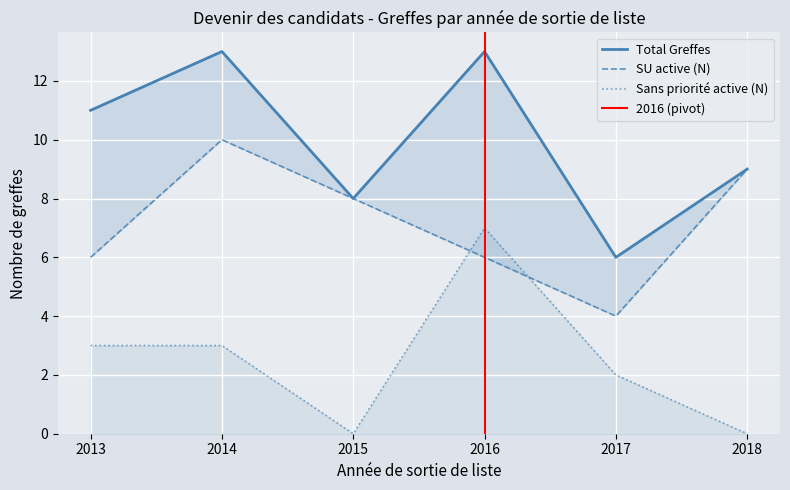

What are all the series names shown in the legend?

Total Greffes, SU active (N), Sans priorité active (N)